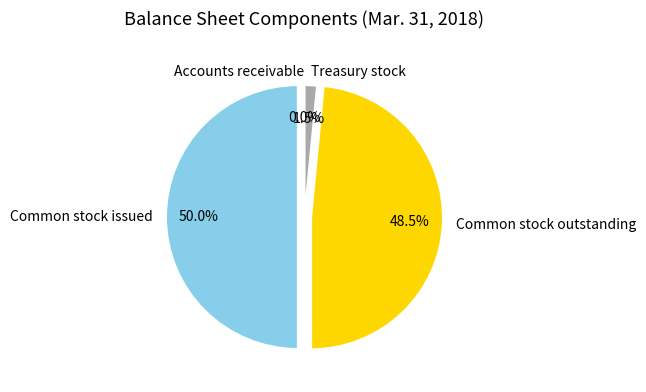

Does Common stock outstanding account for over 50% of the chart?

No